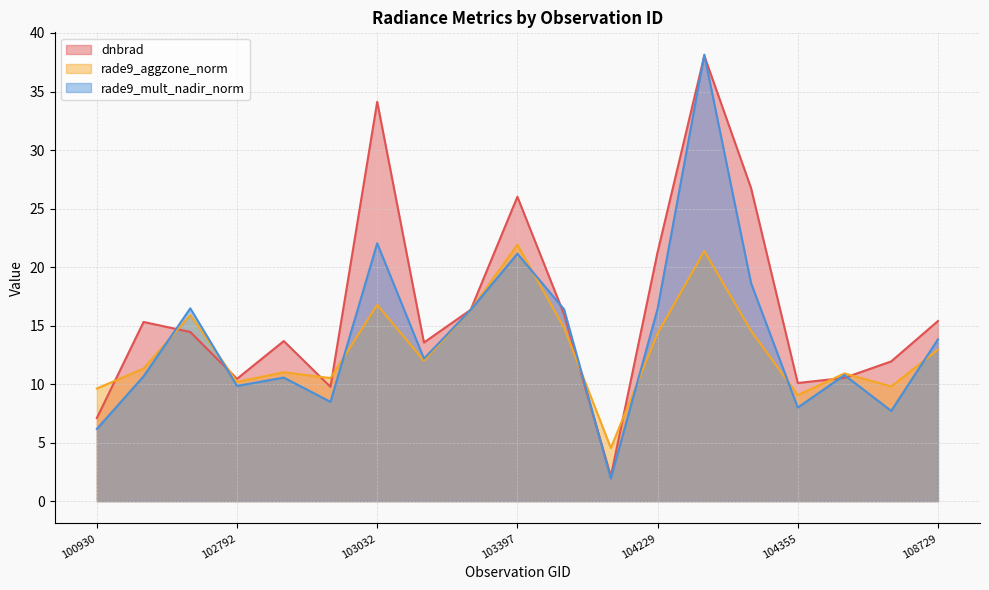

After their last crossing, which series has the higher values: rade9_mult_nadir_norm or dnbrad?

dnbrad